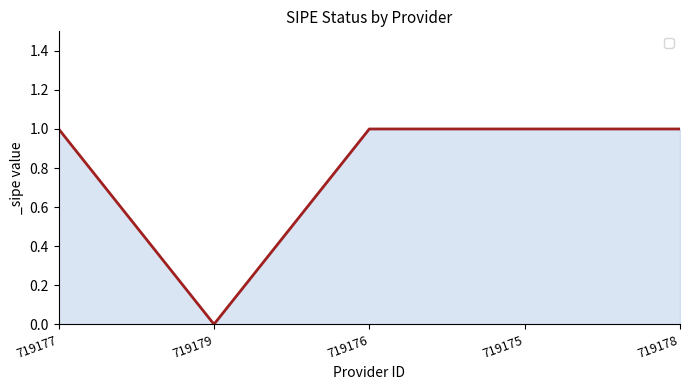

How many values are above zero?

4